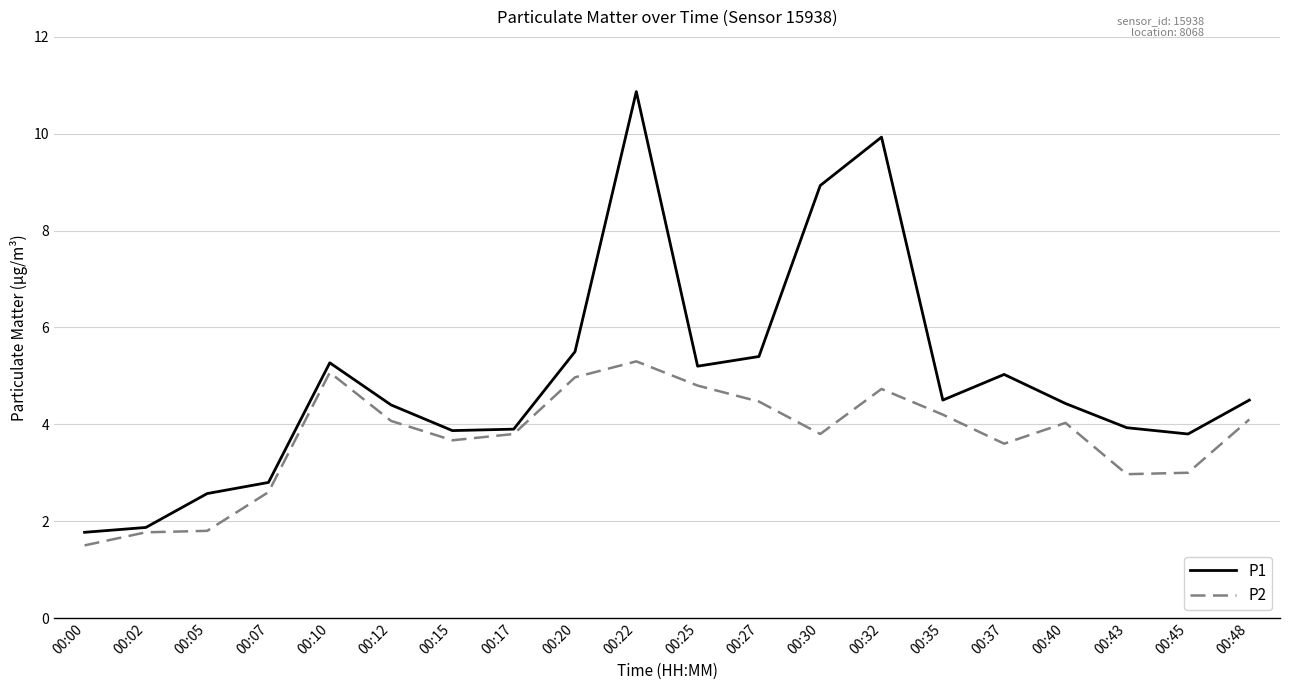

List the series in order of their overall mean, lowest first.

P2, P1